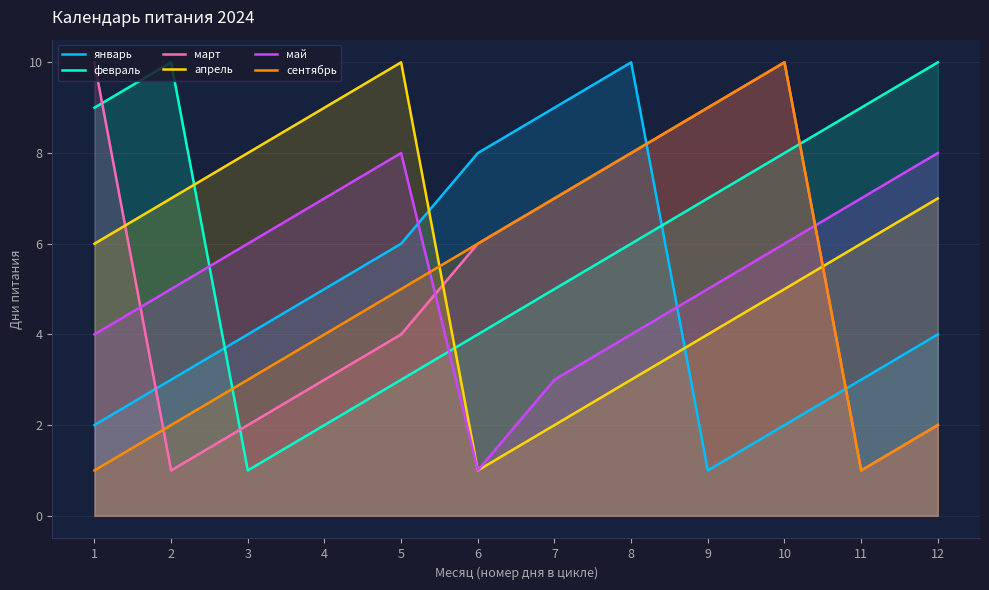

Rank the categories by май value from lowest to highest.

6, 7, 1, 8, 2, 9, 3, 10, 4, 11, 5, 12